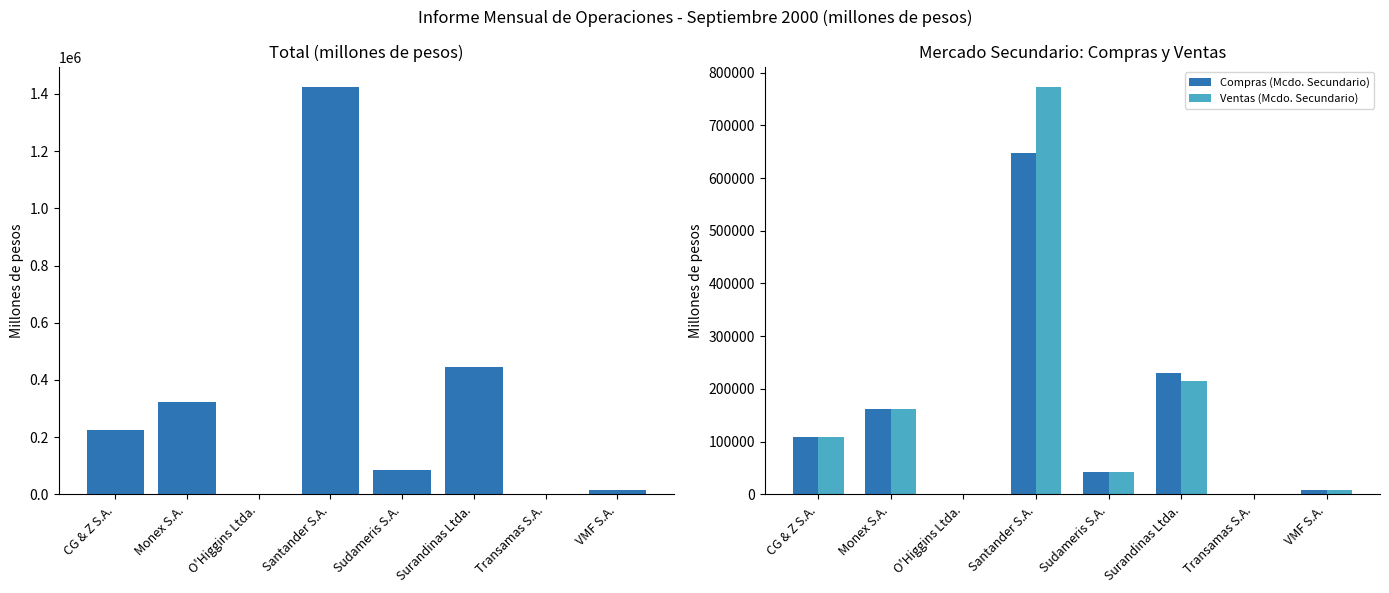

List the series in order of their peak value, lowest first.

Compras (Mcdo. Secundario), Ventas (Mcdo. Secundario), Total